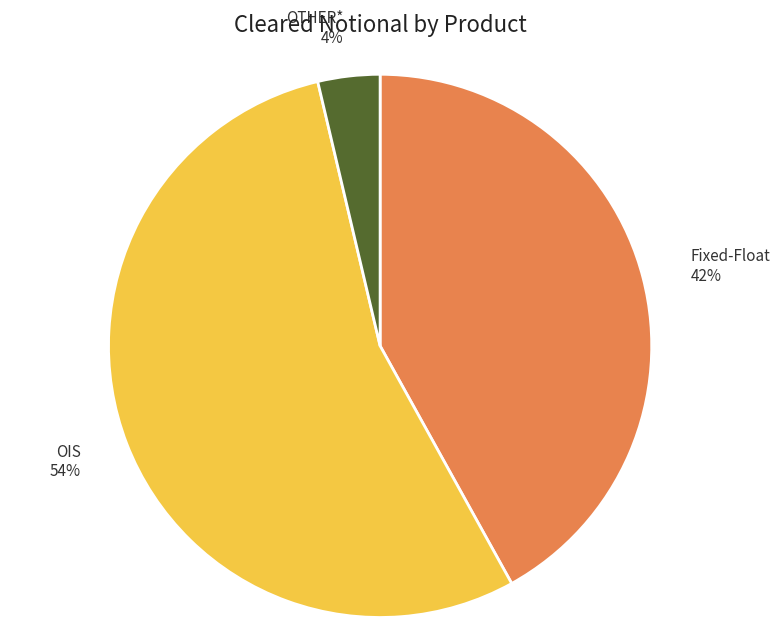

How many slices are in this pie chart?

3